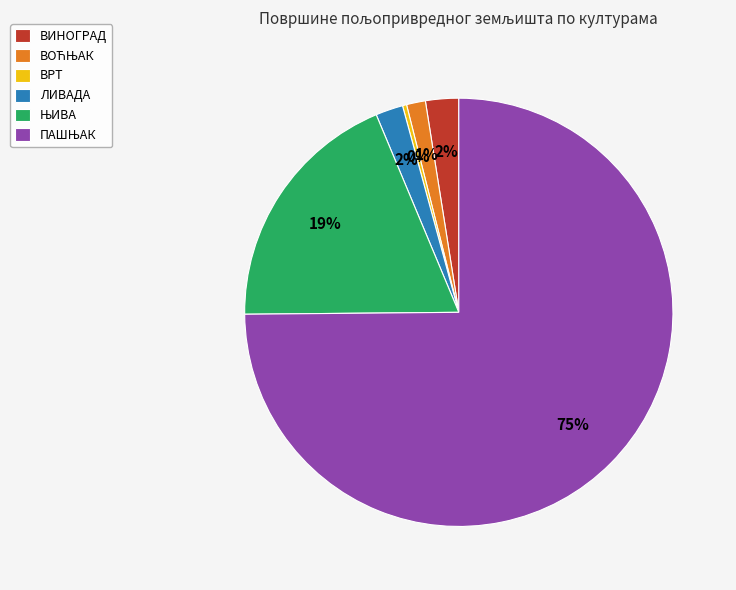

To the nearest percent, what is the average slice percentage?

17%